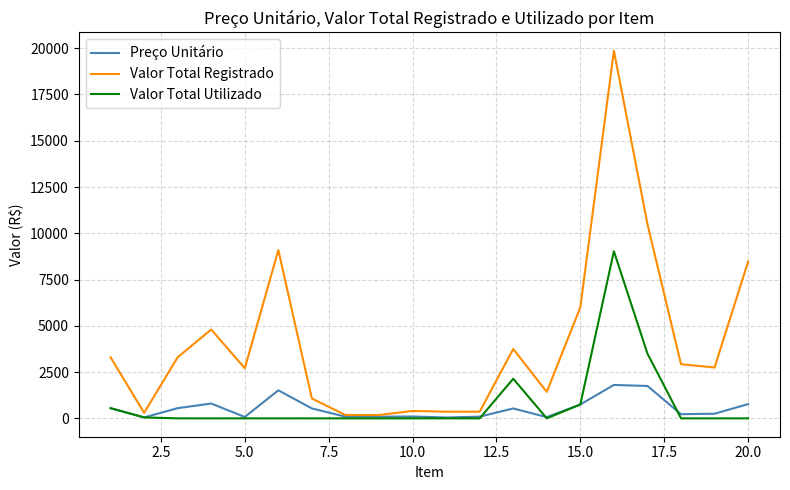

What is the difference between the second highest and second lowest values in the Valor Total Registrado series?

10314.0